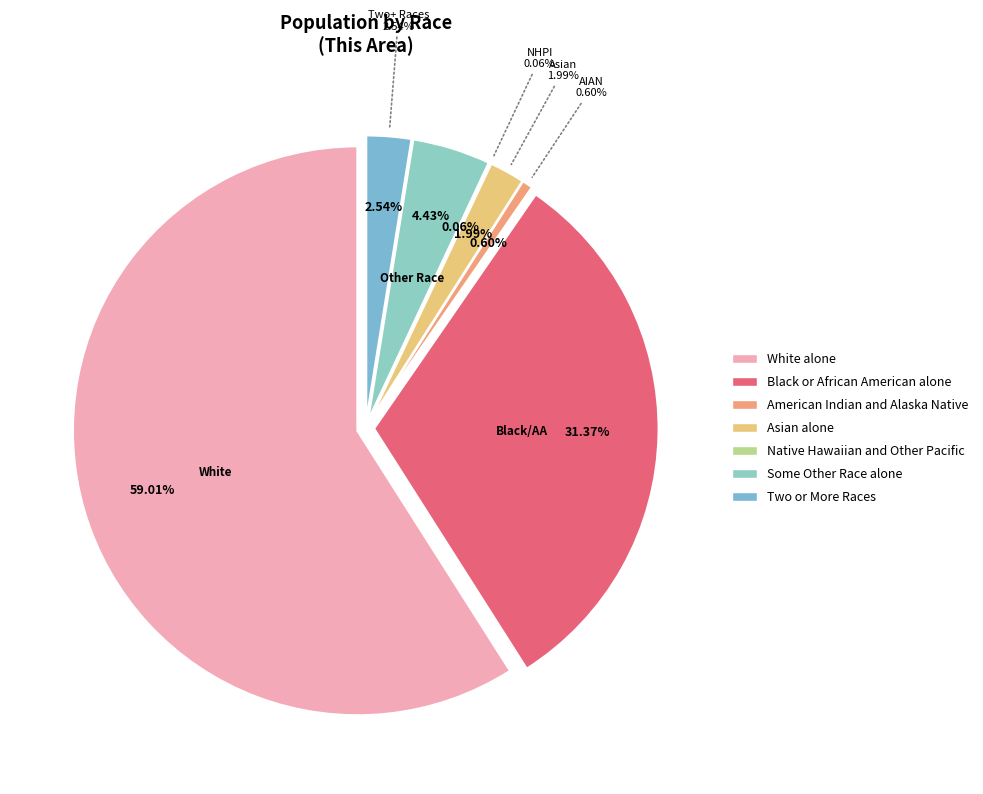

To the nearest percent, what is the combined percentage of Black or African American alone and Asian alone?

33%